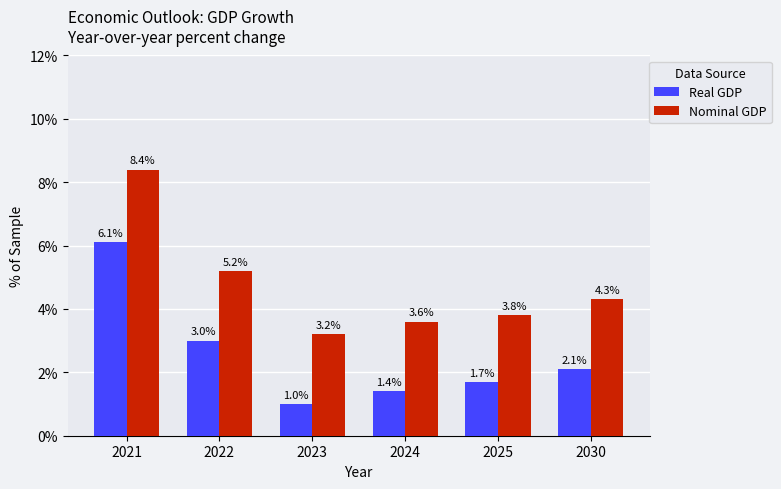

Are the bars grouped side by side (vs. stacked)?

Yes